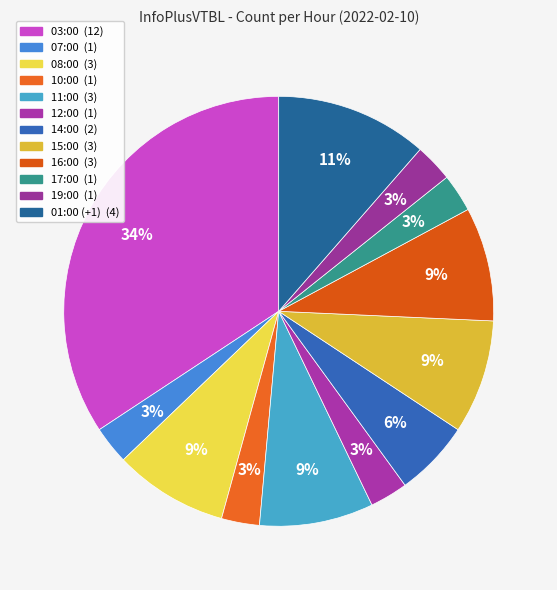

How many slices are in this pie chart?

12